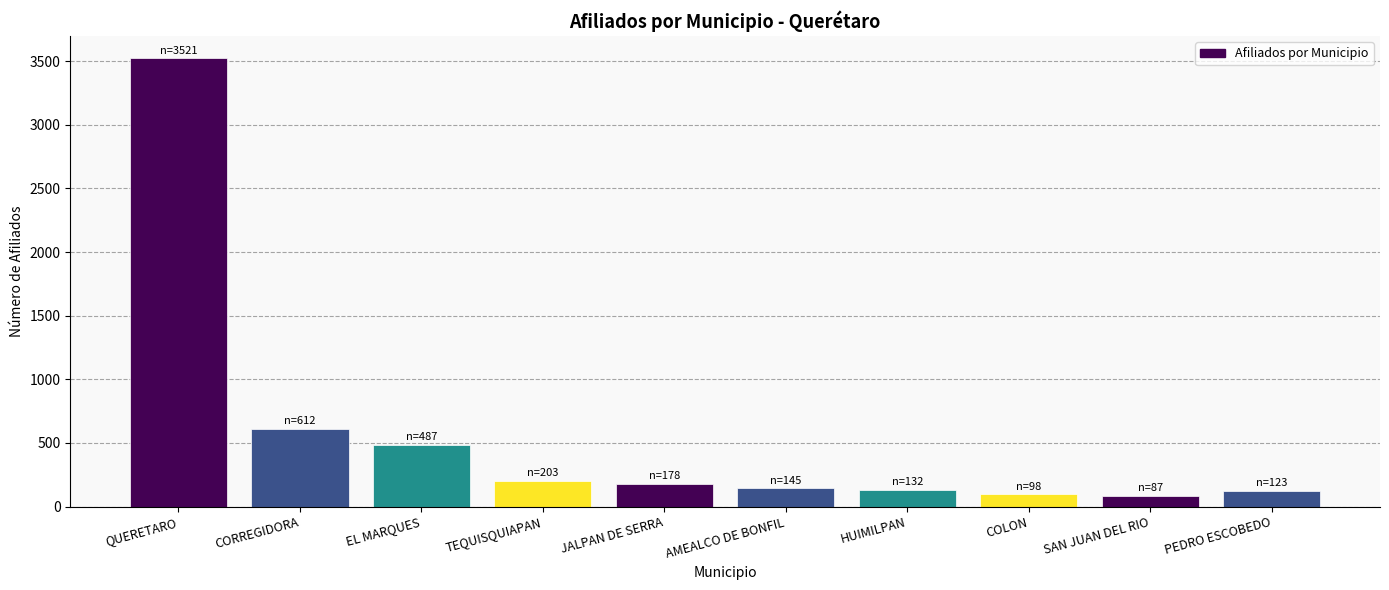

True or false: the data shows 145 at AMEALCO DE BONFIL.

True